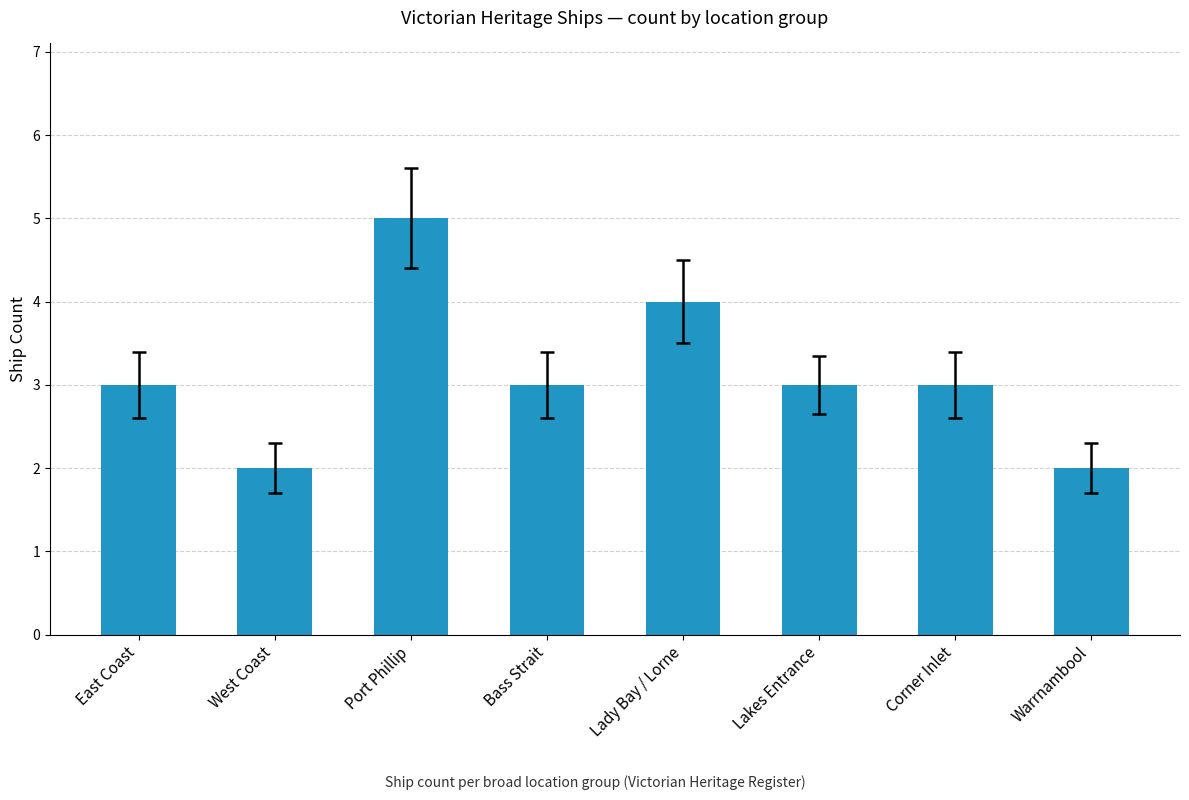

What is the approximate value at East Coast?

3